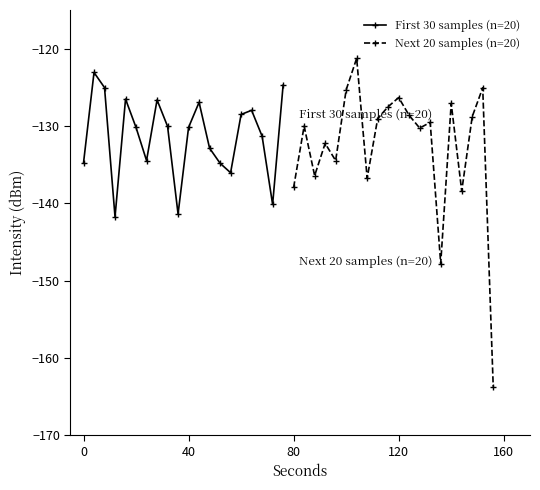

Rank the series by their average value, from highest to lowest.

First 30 samples (n=20), Next 20 samples (n=20)